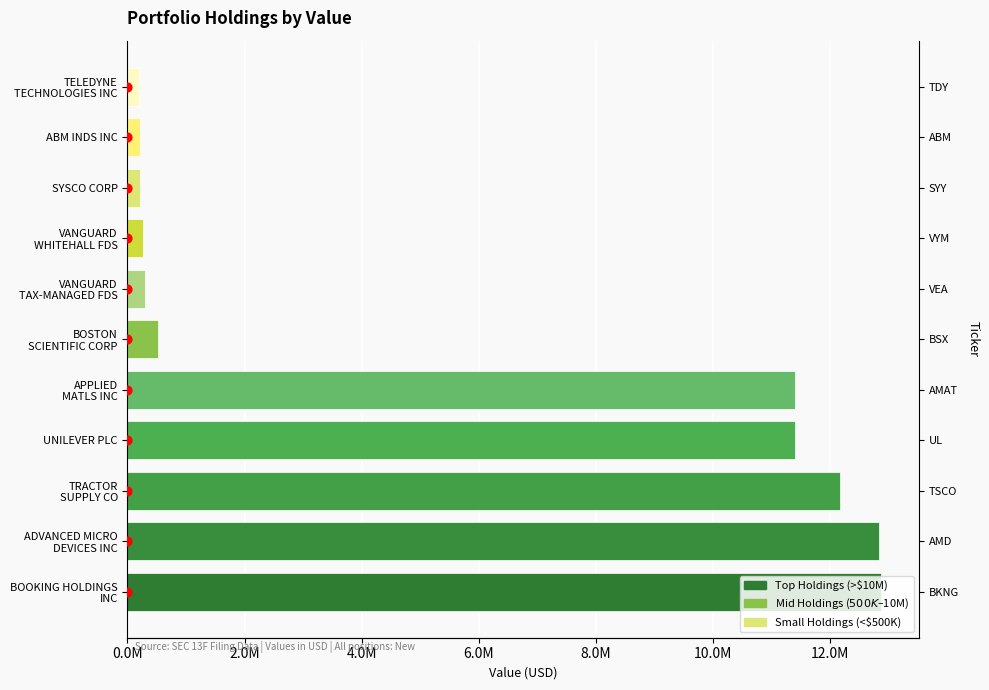

Which series has the widest spread of Y values?

Value (USD)